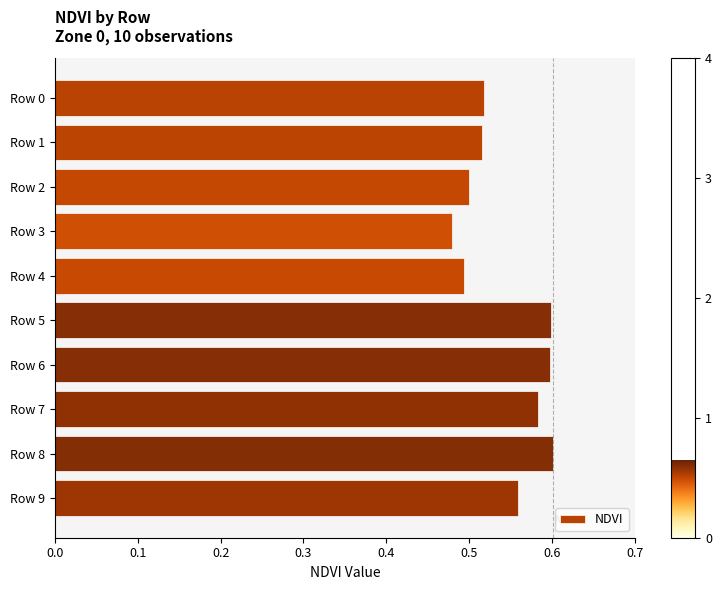

At which category does the chart reach its minimum across all series?

Row 3